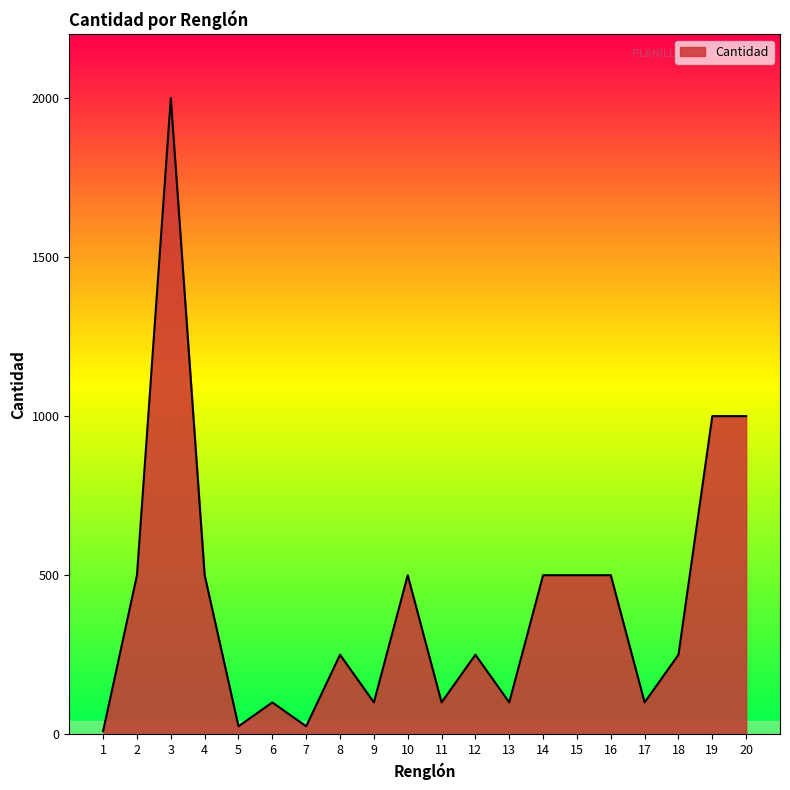

What is the difference between the maximum and minimum values?

1990